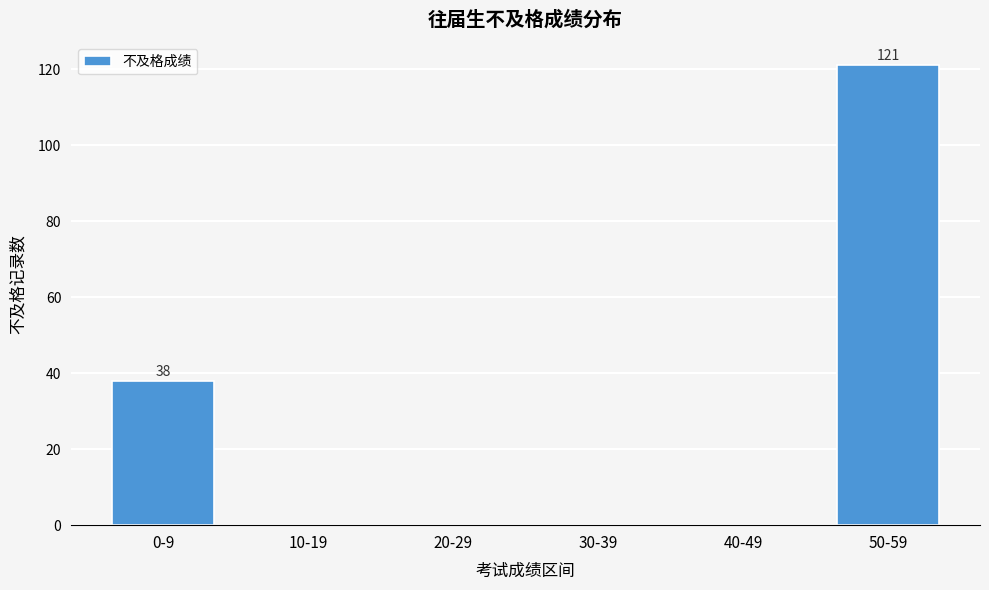

Approximately how many times larger is the value at 0-9 compared to 50-59?

0.3